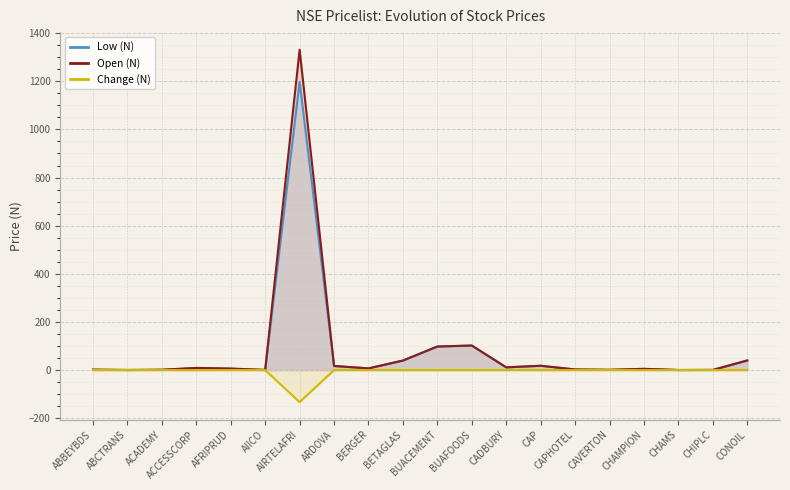

At AFRIPRUD, list the series in order from largest to smallest.

Low (N), Open (N), Change (N)